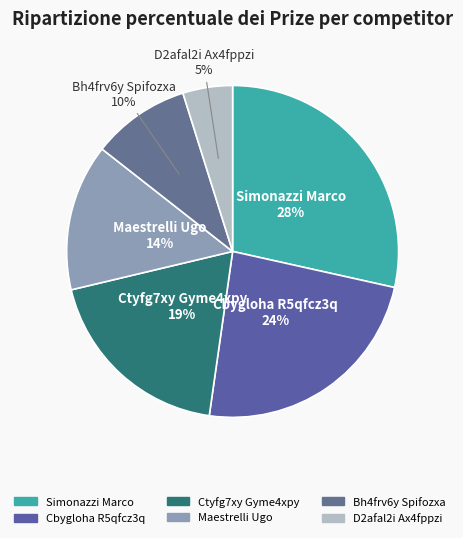

Is it true that Ctyfg7xy Gyme4xpy is 19% of the pie?

True